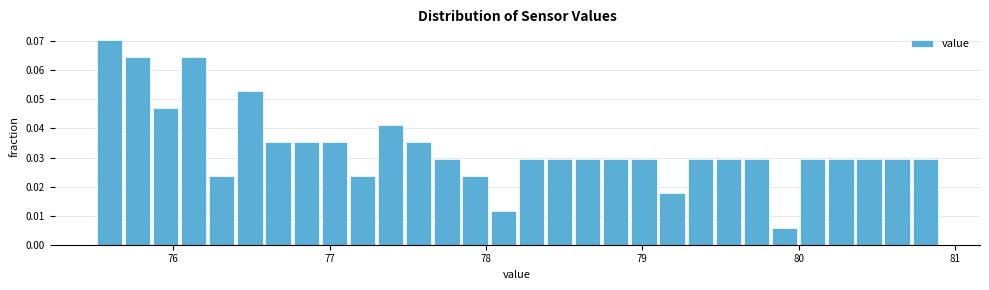

Around what value on the x-axis is the tallest bar? Give the approximate position of its centre, as read against the axis.

75.6